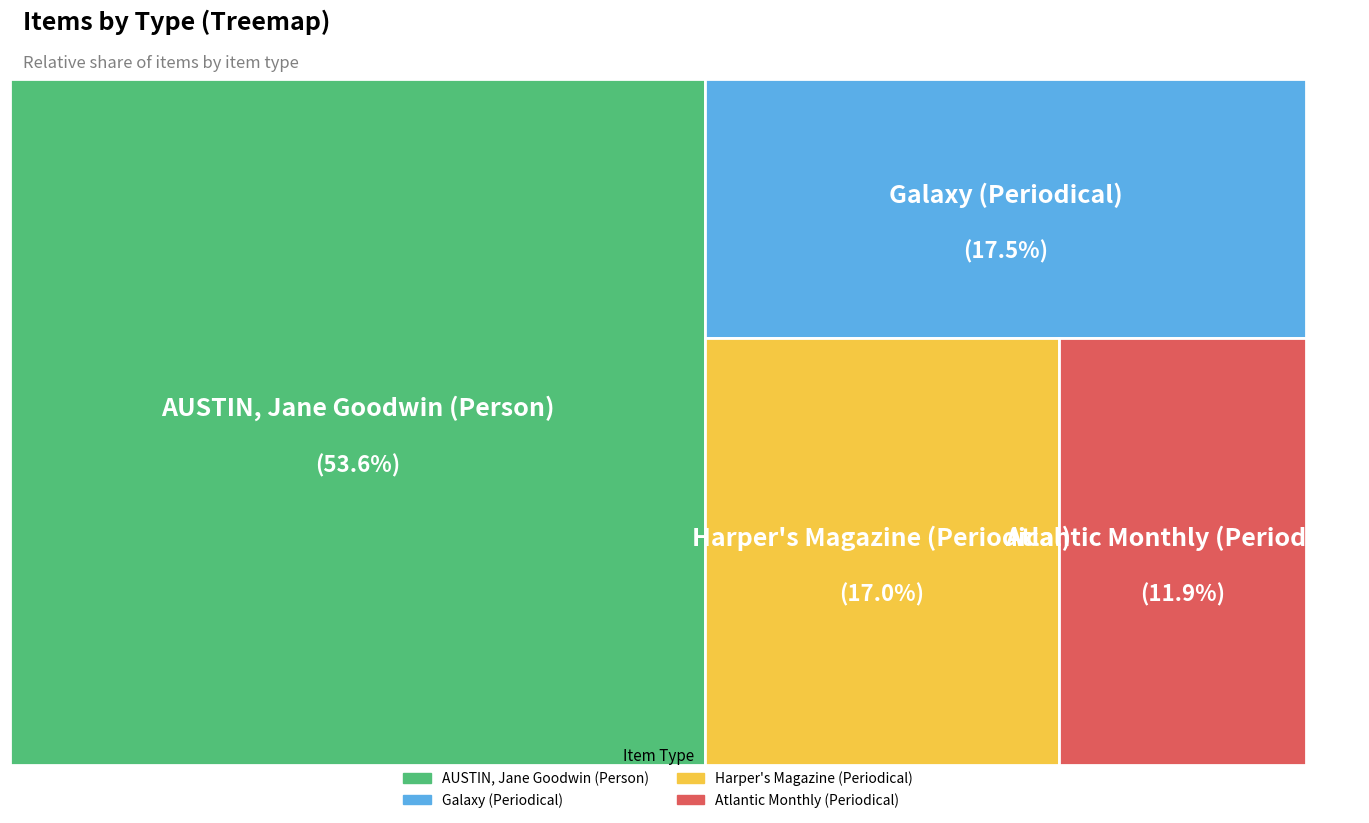

Does any single category account for the majority?

Yes